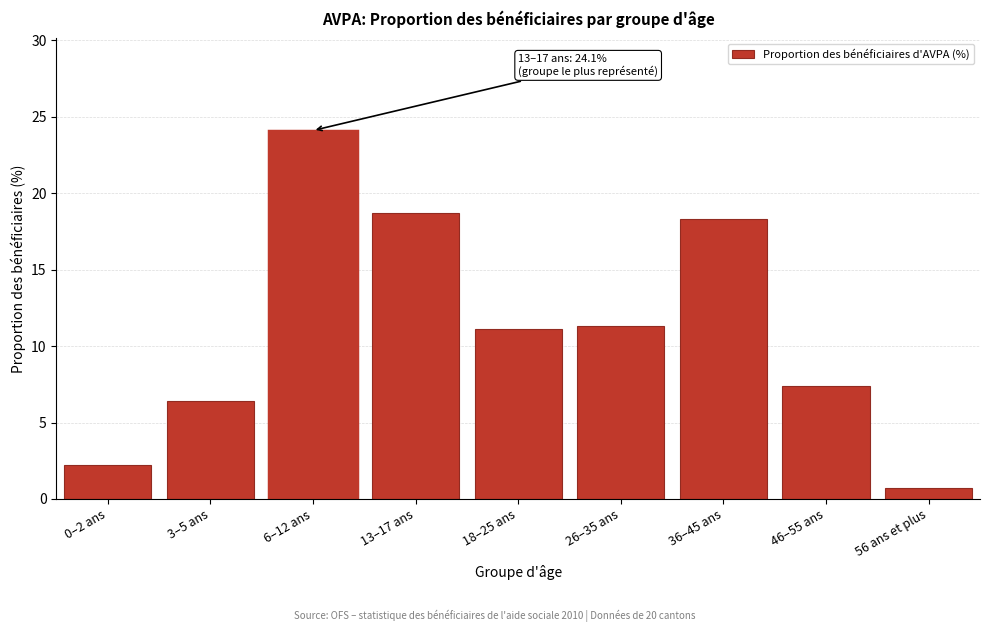

Reading left to right, extract all data points from this chart.

2.2	6.4	24.1	18.7	11.1	11.3	18.3	7.4	0.7